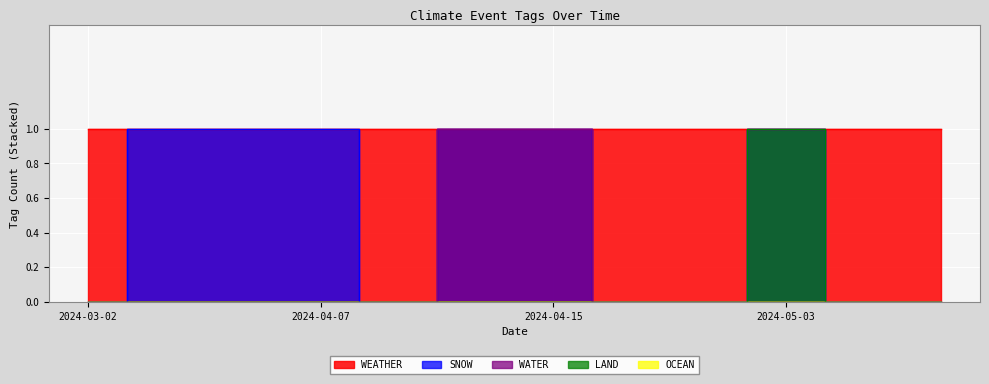

At which label is LAND closest to 0?

2024-03-02